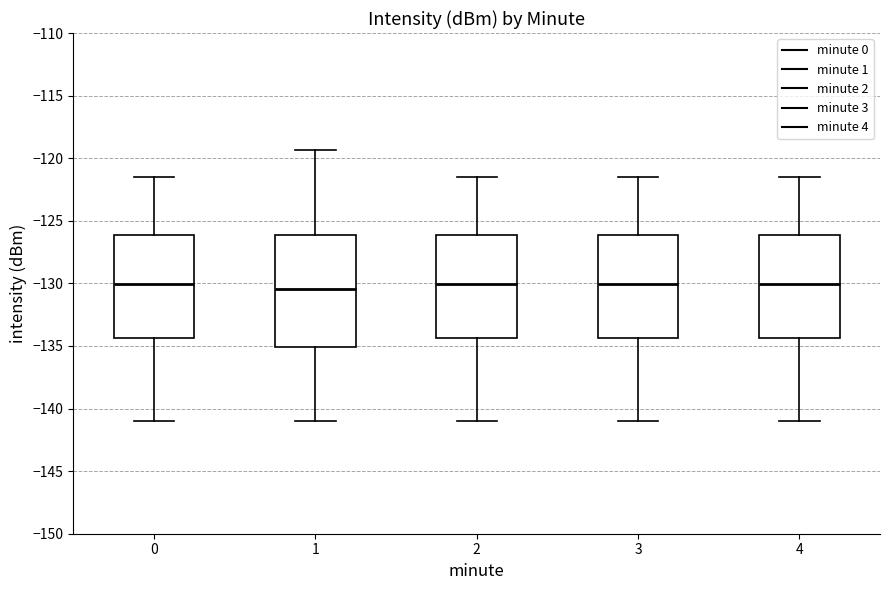

Reading left to right, read every box against the y-axis: the position of its median line, the range the box covers, and the ends of its whiskers. The values are not printed on the chart, so give them approximately, as read against the axis.

0: median -130.0, box -134.5 to -126.0, whiskers -141.0 to -121.5
1: median -130.5, box -135.0 to -126.0, whiskers -141.0 to -119.5
2: median -130.0, box -134.5 to -126.0, whiskers -141.0 to -121.5
3: median -130.0, box -134.5 to -126.0, whiskers -141.0 to -121.5
4: median -130.0, box -134.5 to -126.0, whiskers -141.0 to -121.5